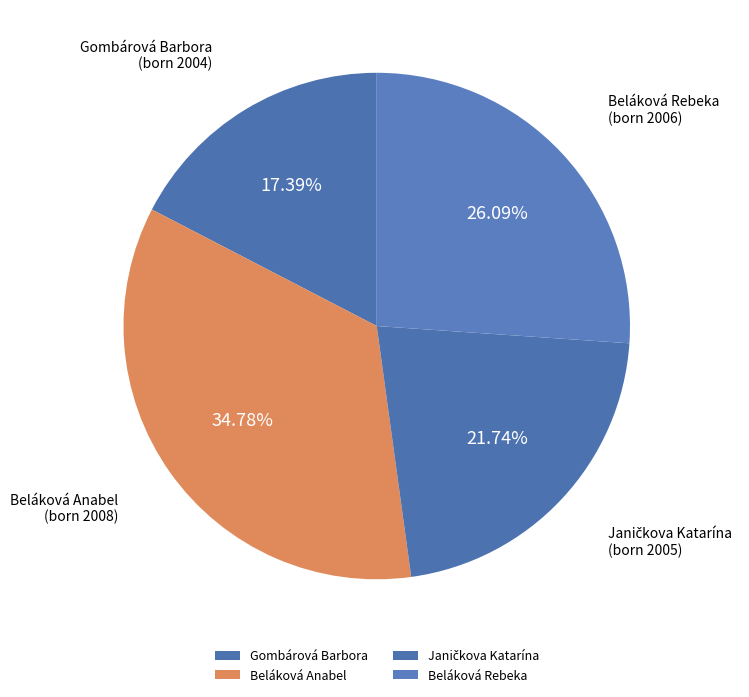

To the nearest percent, what is the combined percentage of Beláková Rebeka and Gombárová Barbora?

43%